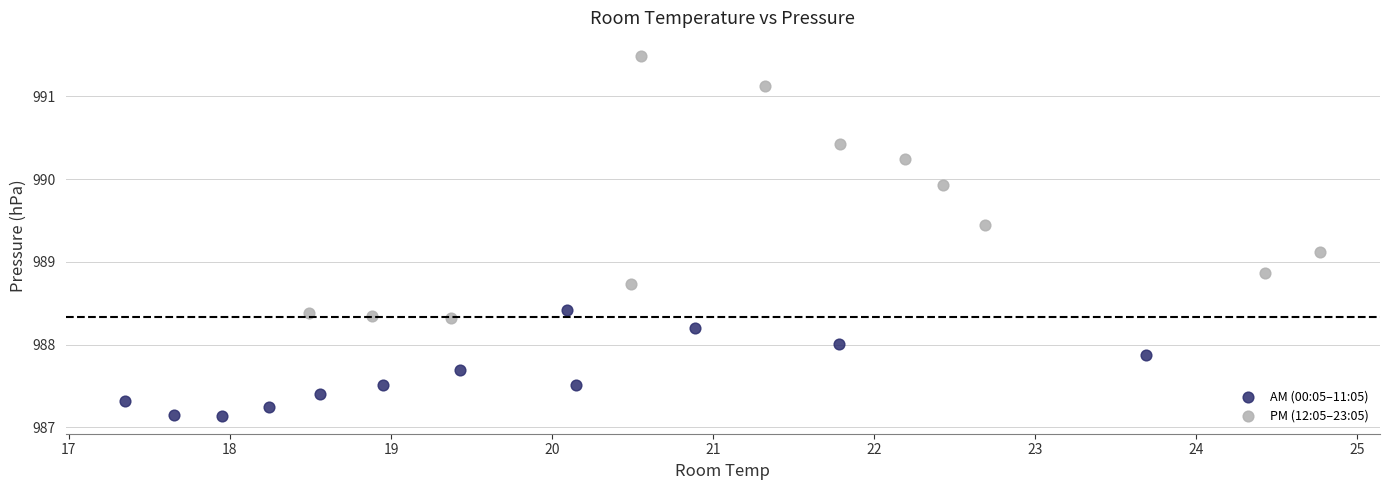

Which series has the widest spread of Y values?

PM (12:05–23:05)